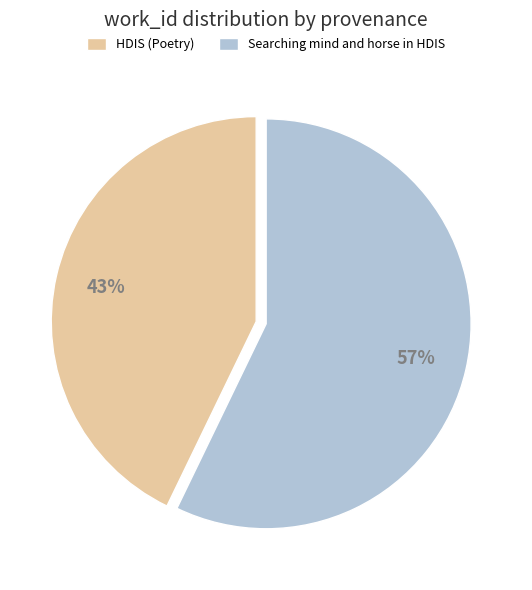

What percentage is the HDIS (Poetry) slice, to the nearest percent?

43%